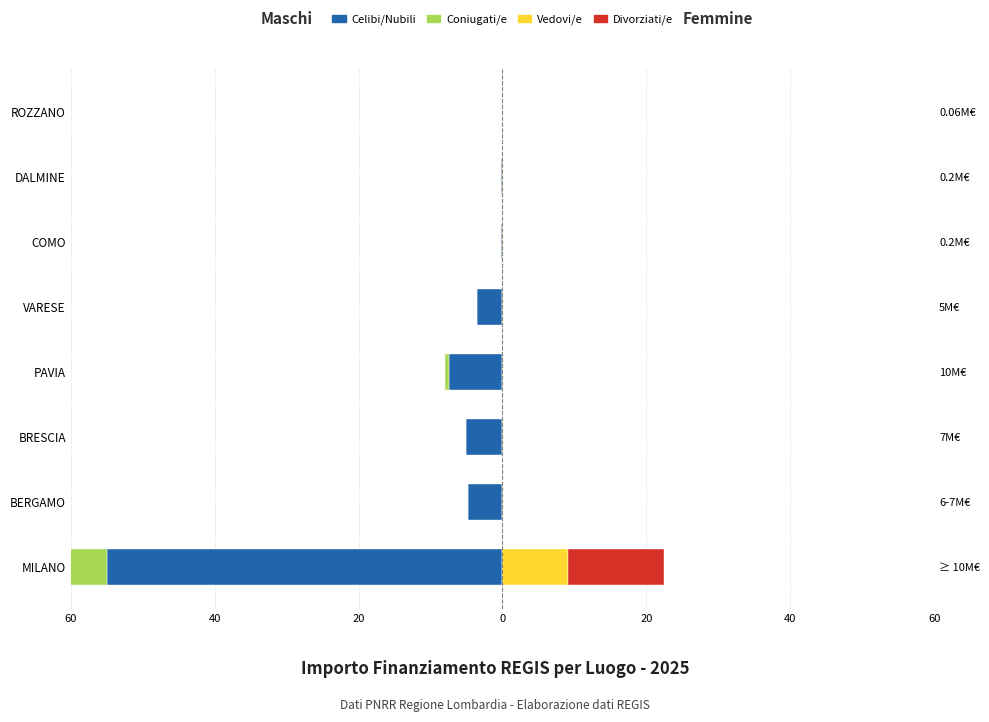

How many series are shown in this chart?

4